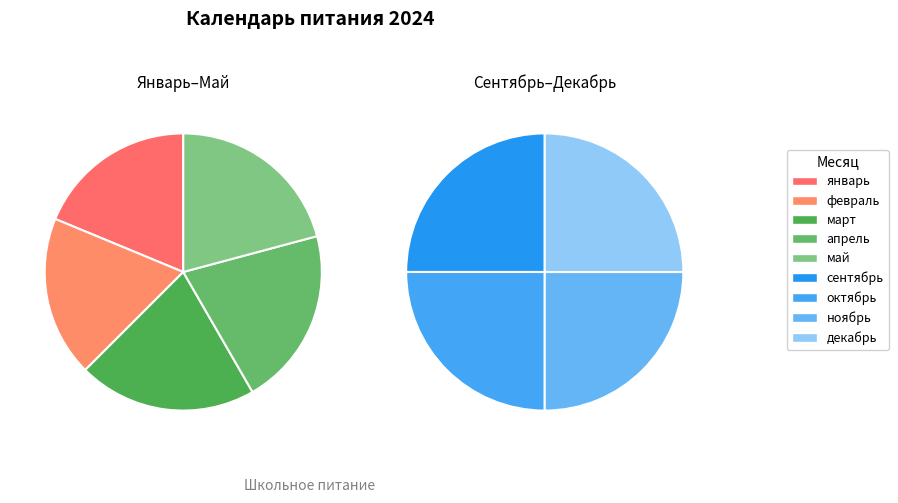

What portion of the pie excludes май?

88.6%